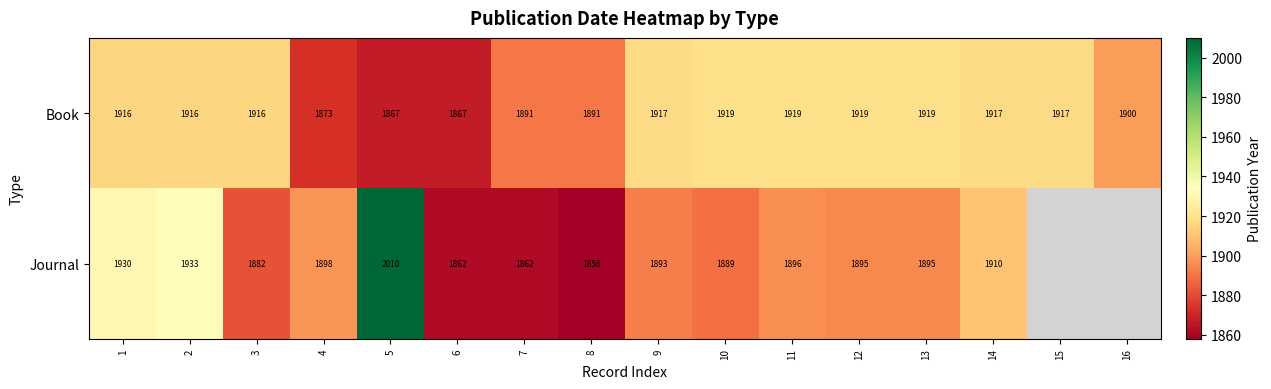

At 14, list the series in order from smallest to largest.

Journal, Book